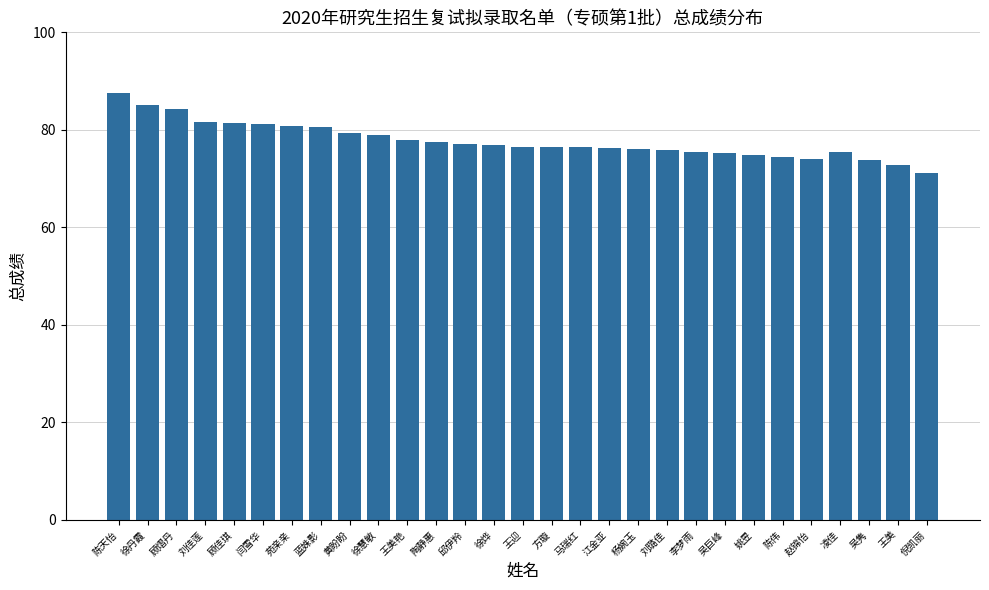

What is the greatest value displayed?

87.5